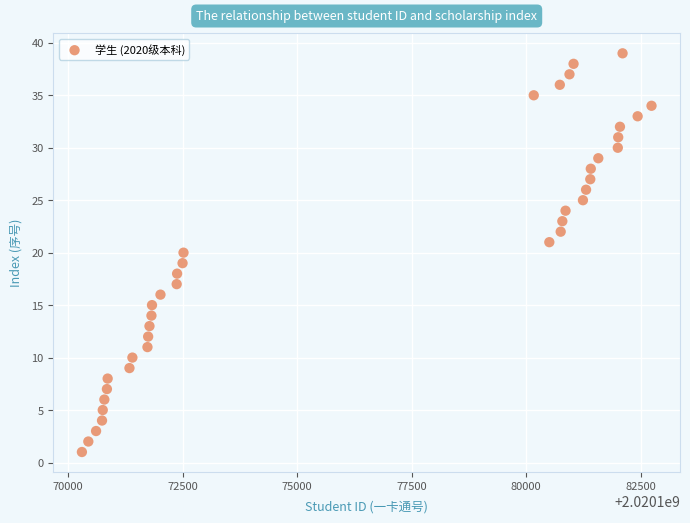

What is the range of Y values (max minus min)?

38